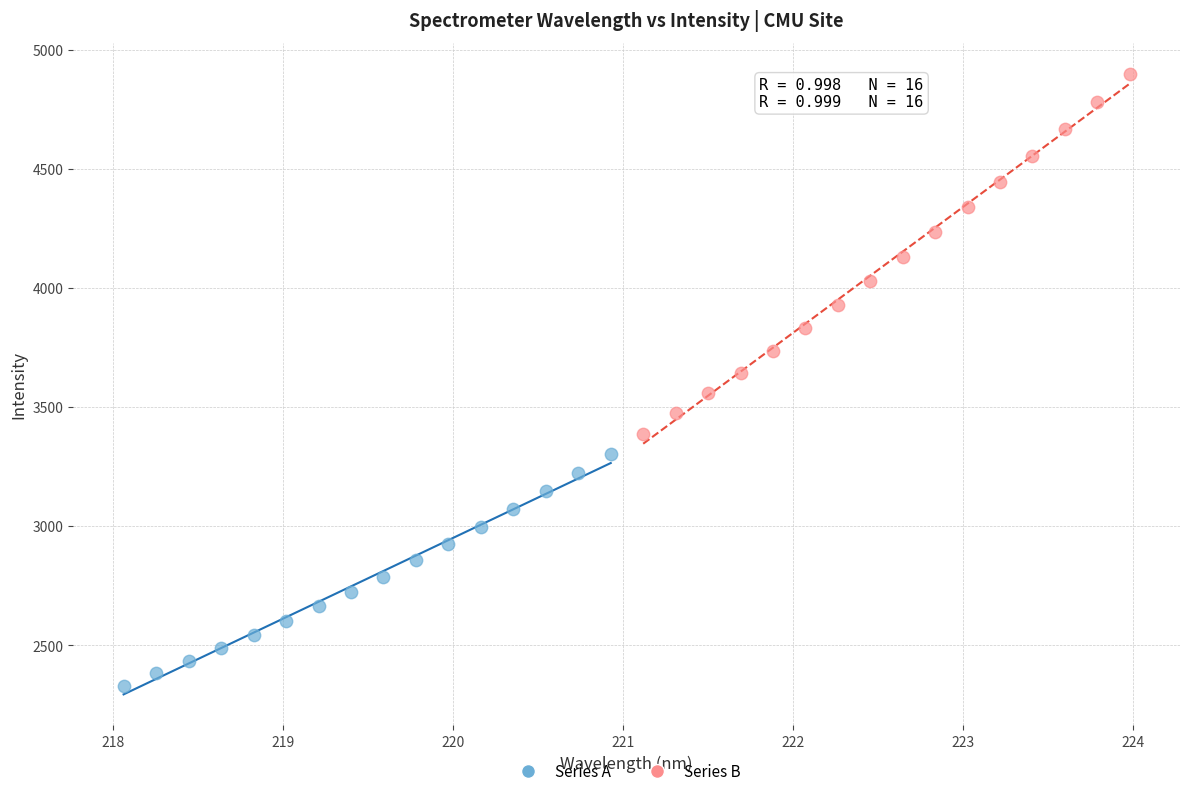

Which series has the widest spread of Y values?

Series B